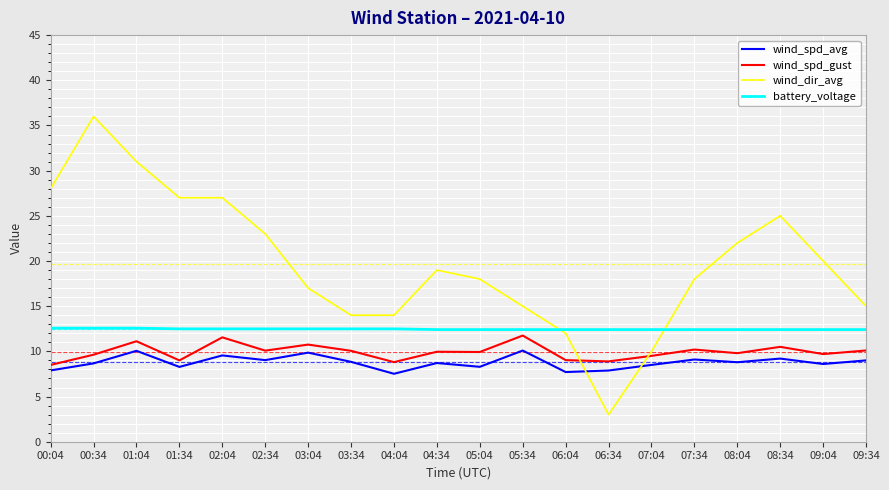

Which series changed the most between 06:34 and 09:04?

wind_dir_avg